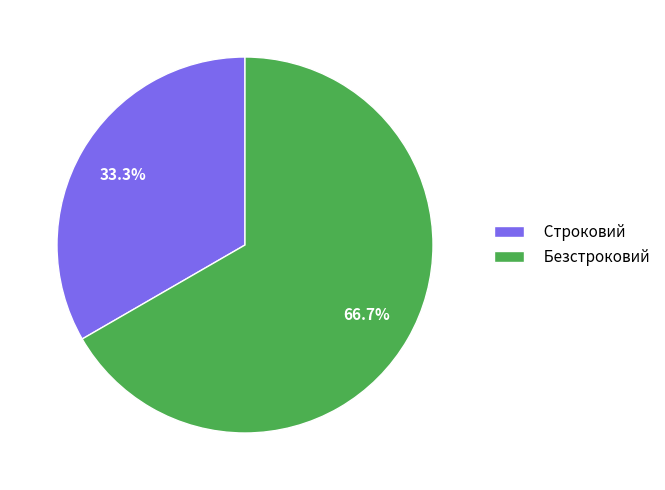

What is the smallest slice in the pie chart?

Строковий